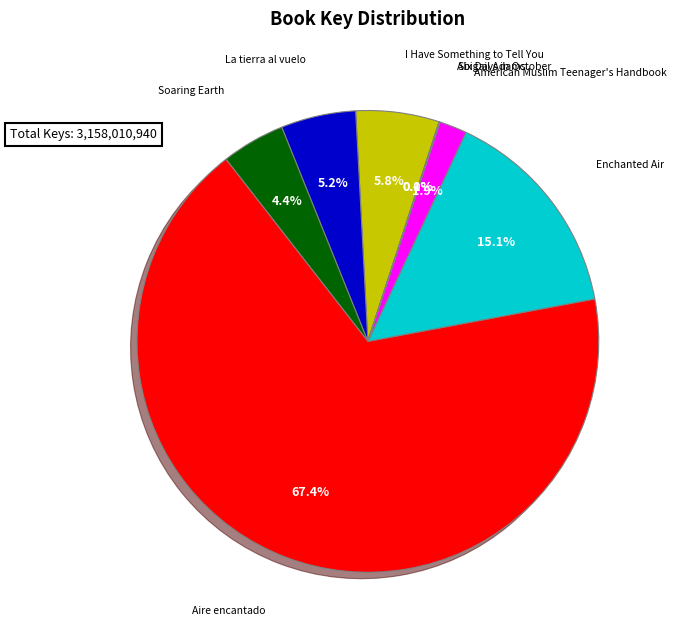

Does any single category account for the majority?

Yes